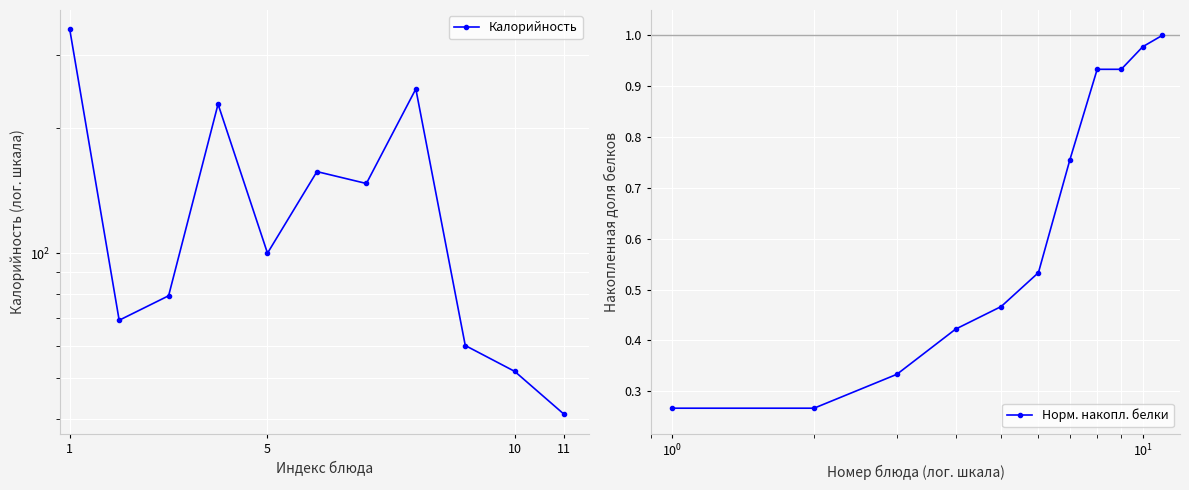

True or false: Норм. накопл. белки has more than 2 points higher than both neighbors.

False